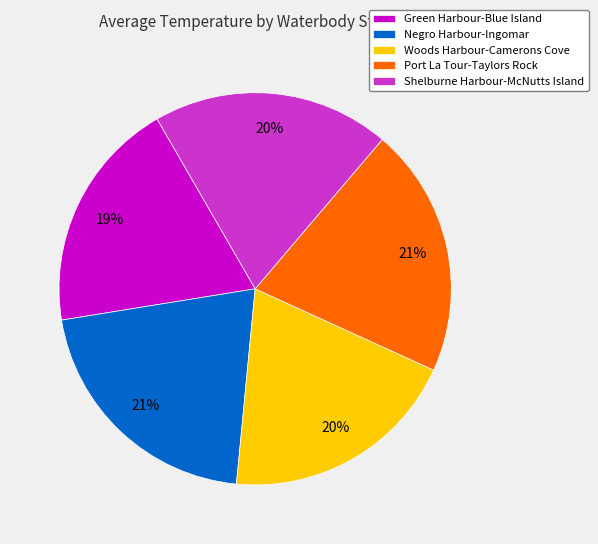

What percentage is the Negro Harbour-Ingomar slice, to the nearest percent?

21%